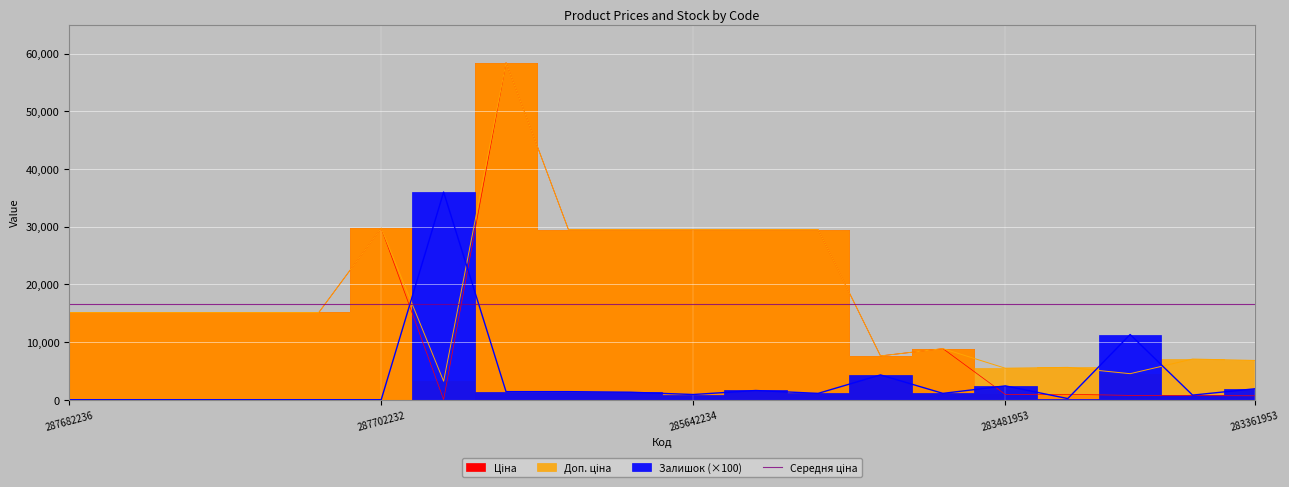

In Ціна, how many points are lower than both neighbors (excluding endpoints)?

3